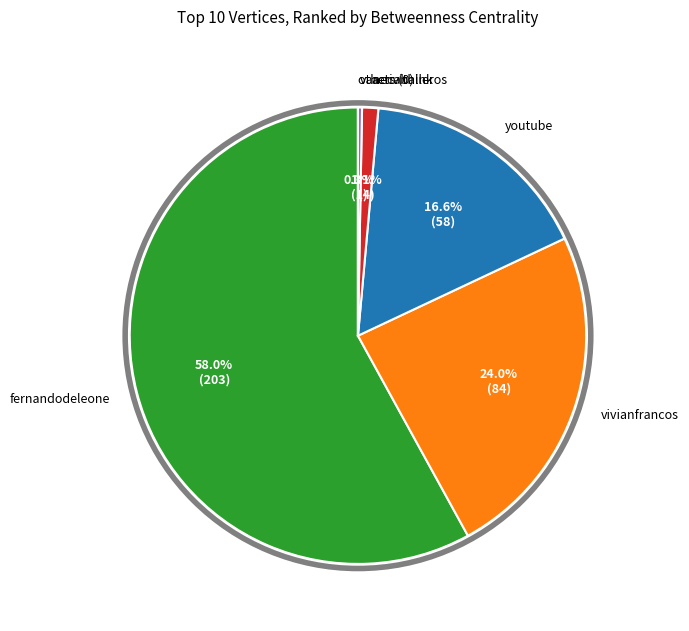

Which slice represents more than half of the pie?

fernandodeleone